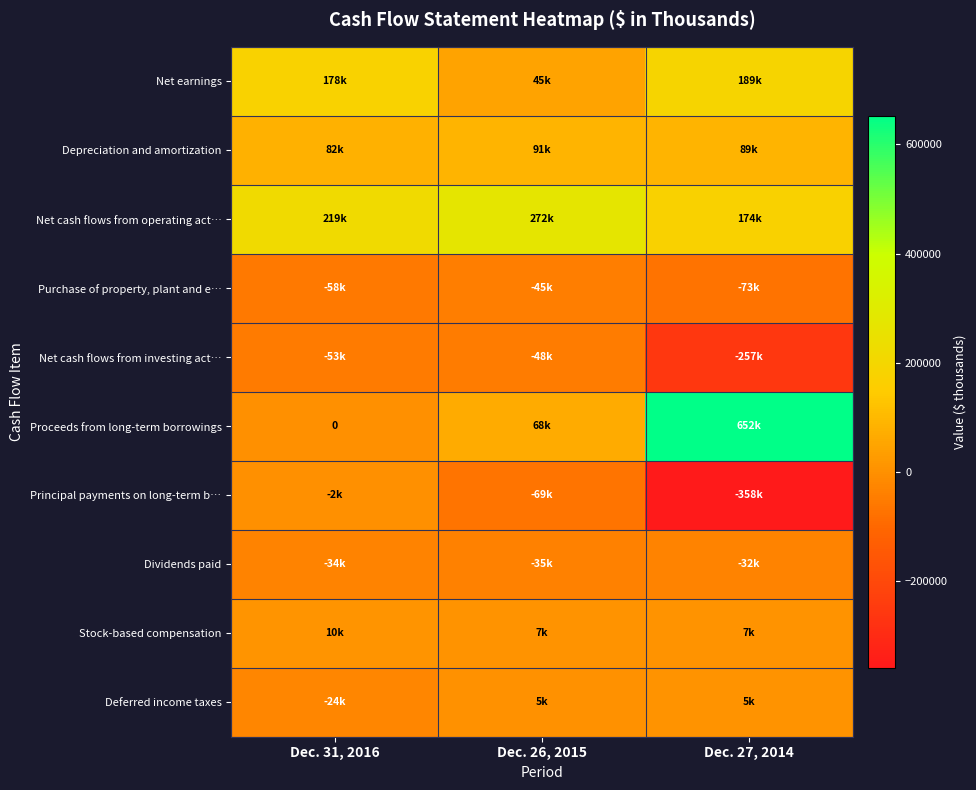

What is the maximum value for Depreciation and amortization?

91144